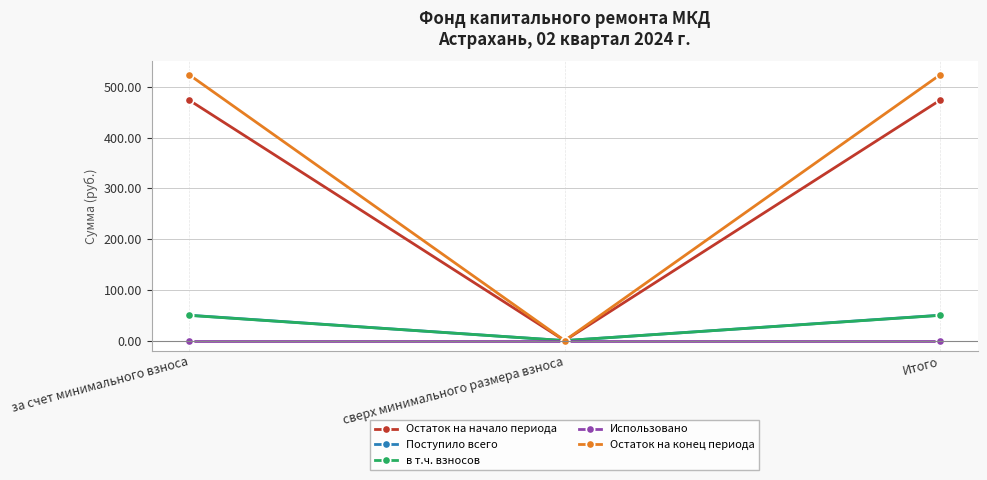

Which series has the largest range (max minus min)?

Остаток на конец периода